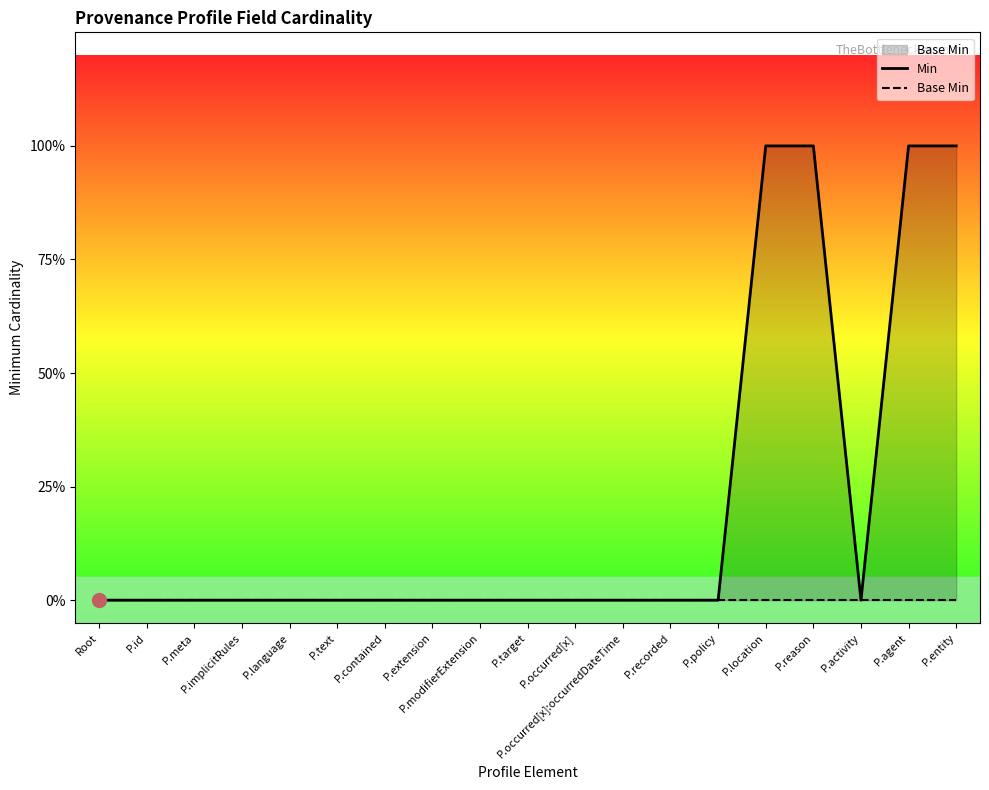

Which series has the widest spread of values?

Min